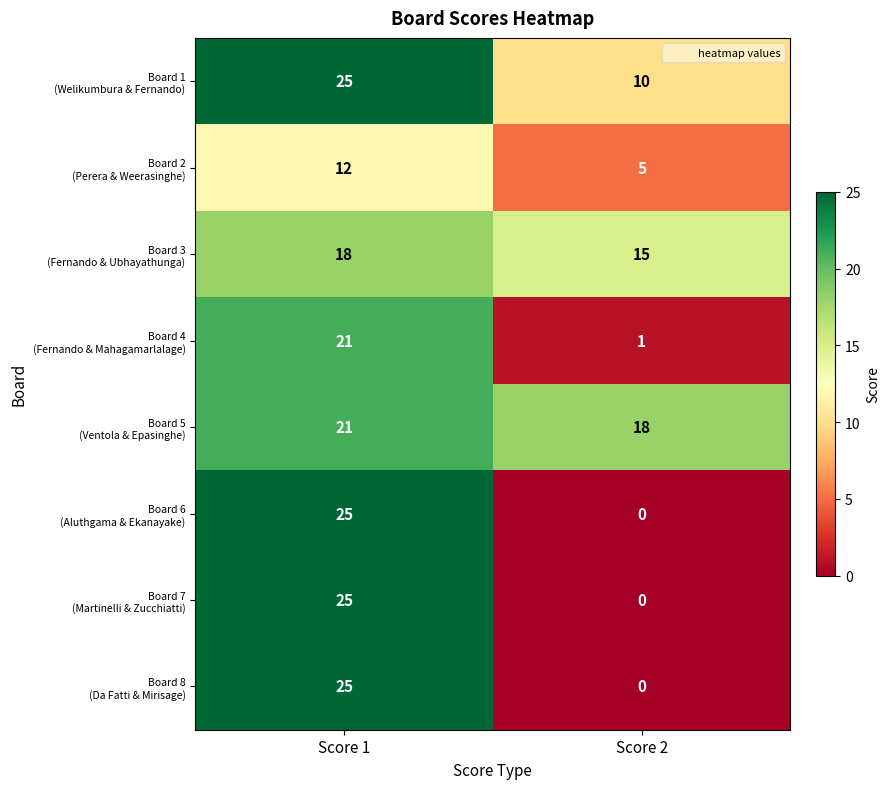

What is the difference between the highest and lowest values at Score 1?

13